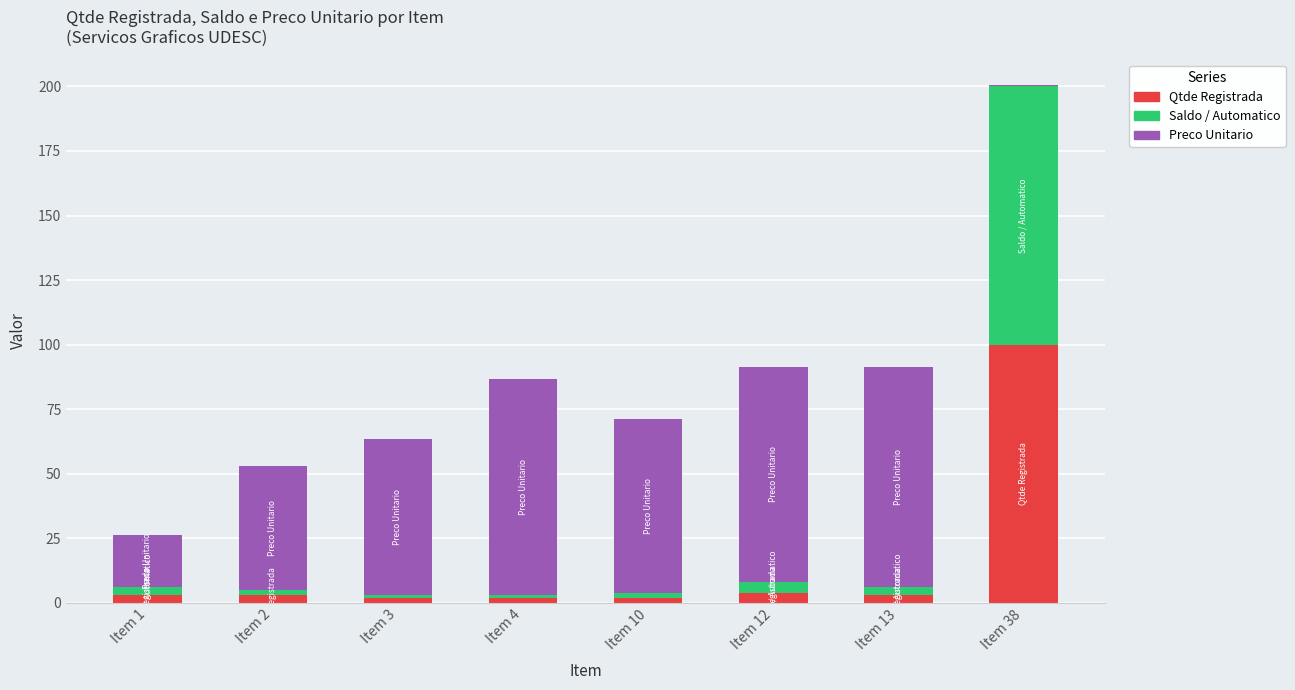

Reading left to right, list the values for the Qtde Registrada series.

Item 1=3.0	Item 2=3.0	Item 3=2.0	Item 4=2.0	Item 10=2.0	Item 12=4.0	Item 13=3.0	Item 38=100.0